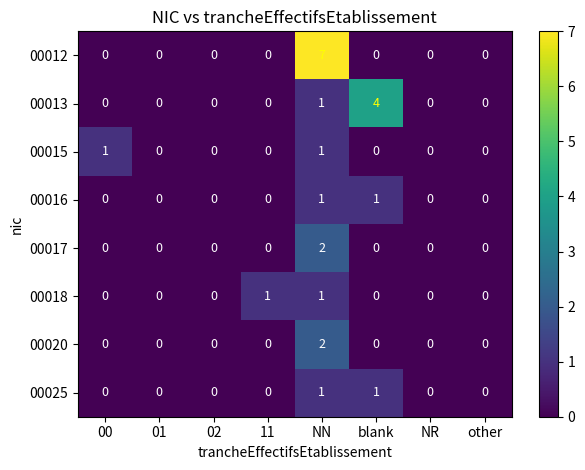

Which category has the highest value in the 00013 series?

blank